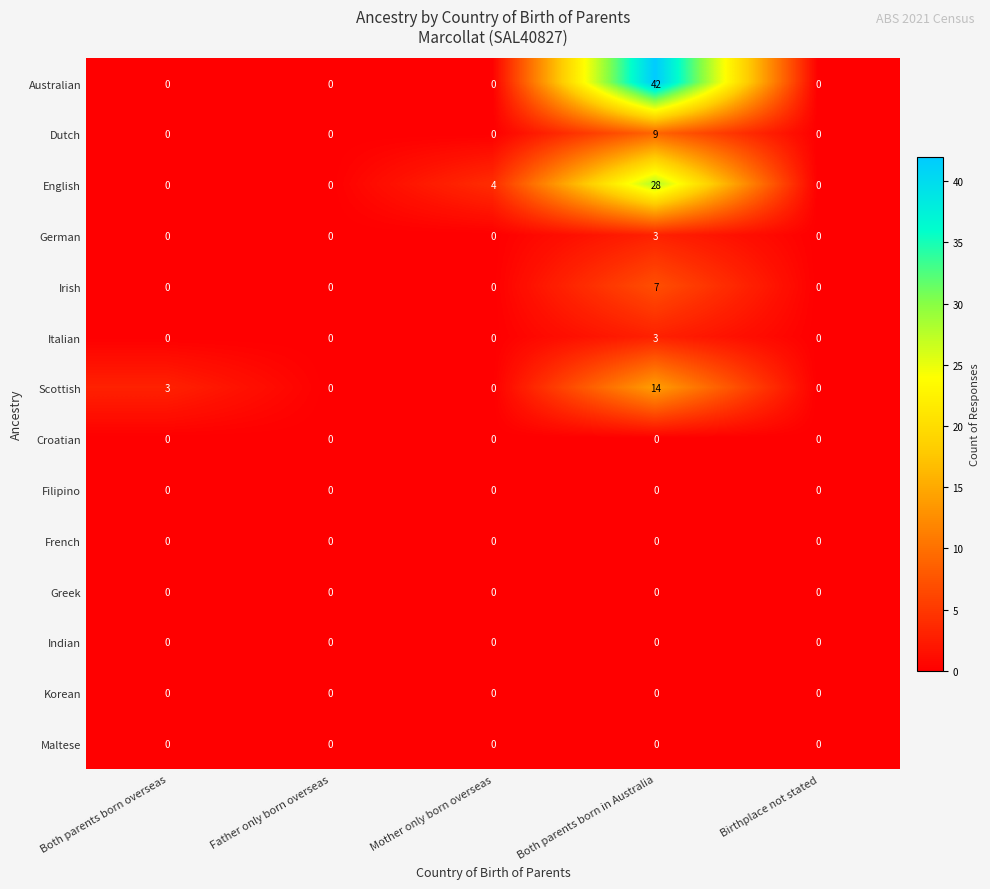

What is the maximum value shown in the chart?

42